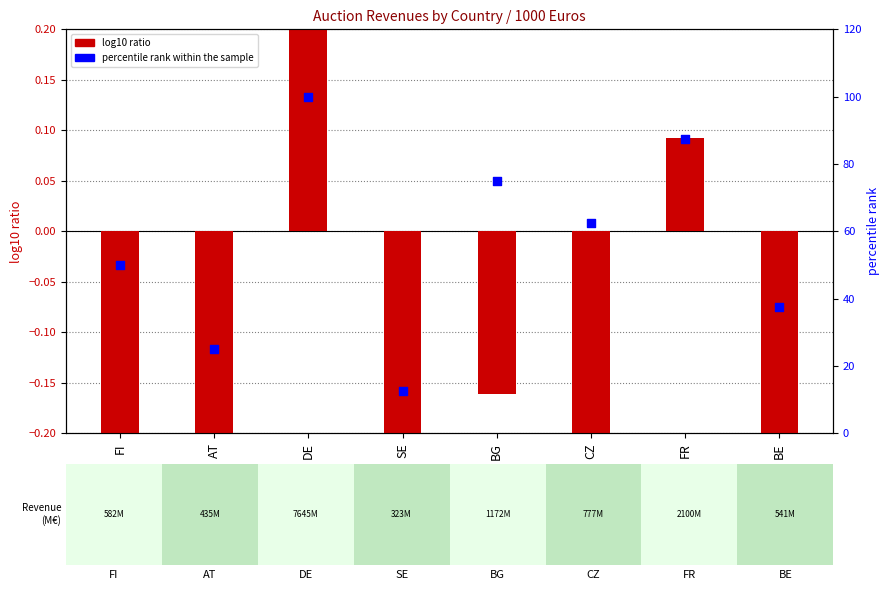

Which series has the largest Y range (max minus min)?

percentile rank within the sample